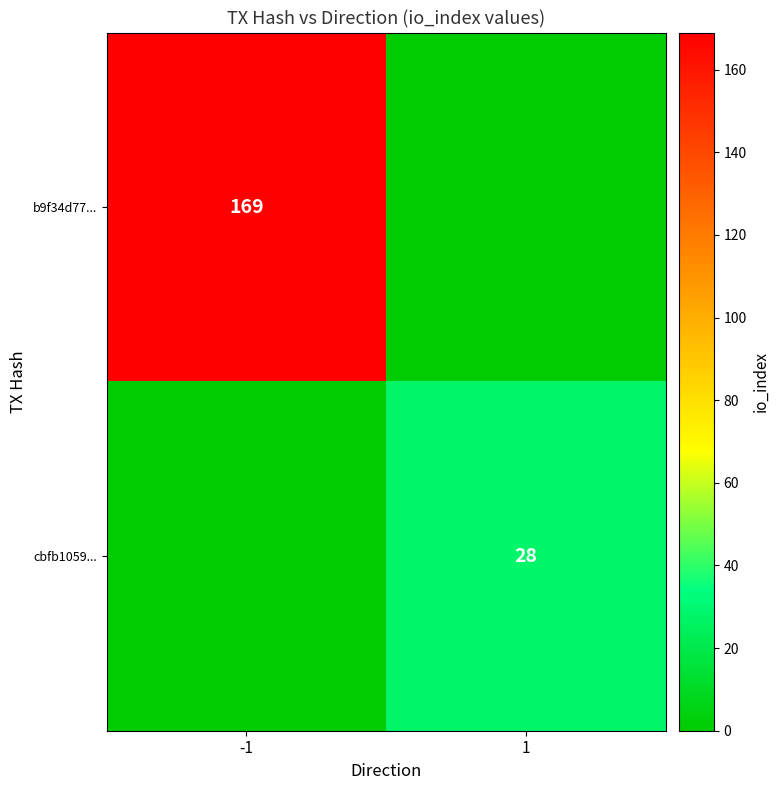

Is it true that cbfb1059... equals 28 at 1?

True